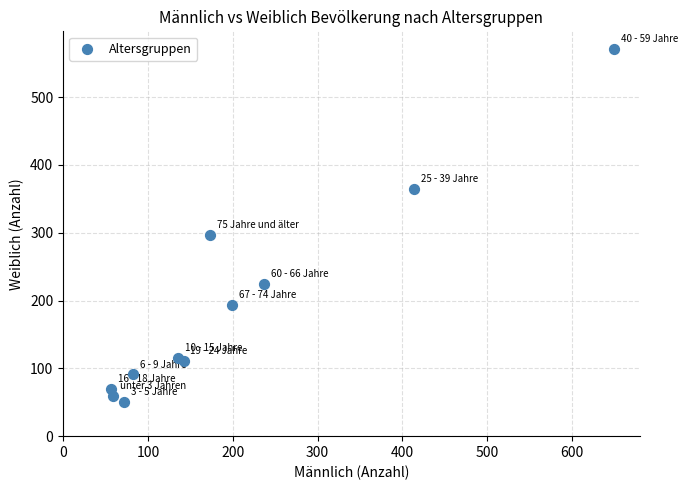

What is the average Y value?

195